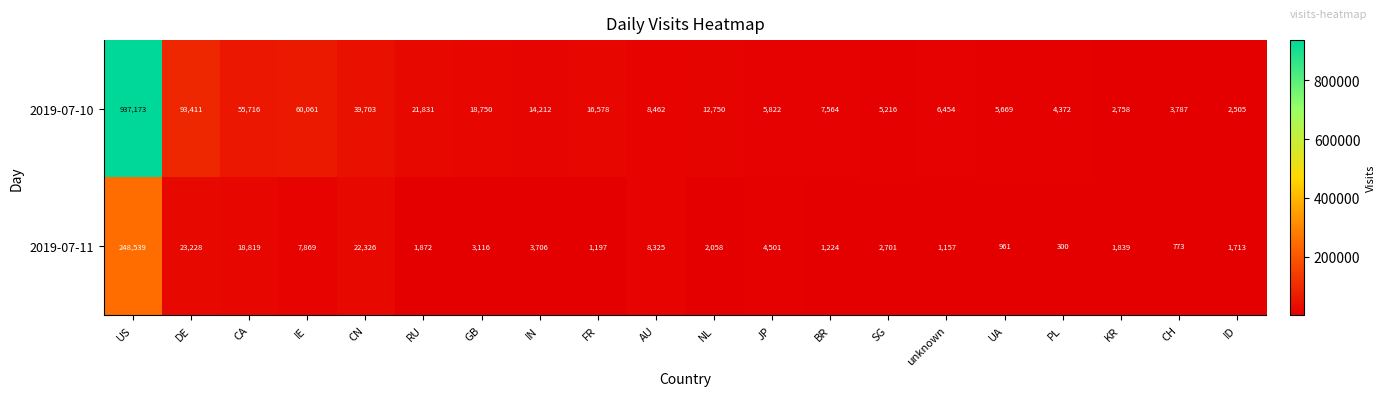

At SG, list the series in order from smallest to largest.

2019-07-11, 2019-07-10